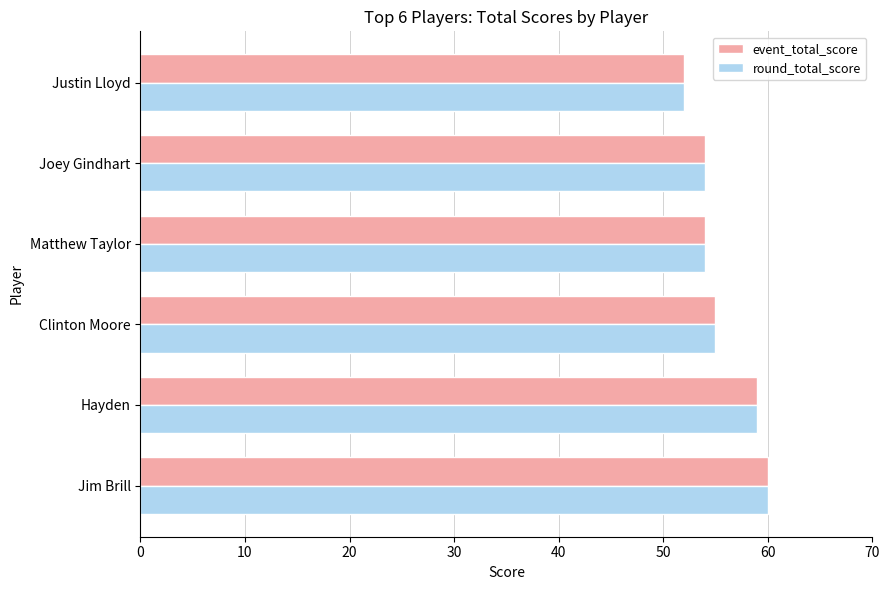

Which category has the lowest value in the event_total_score series?

Justin Lloyd